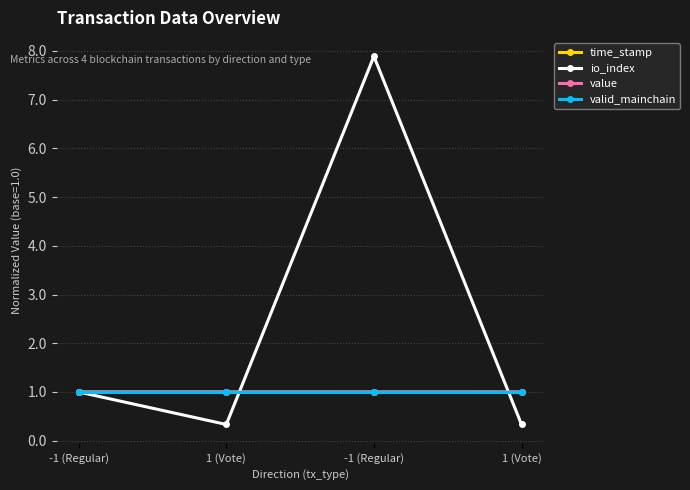

What is the lowest value of the io_index series?

0.3